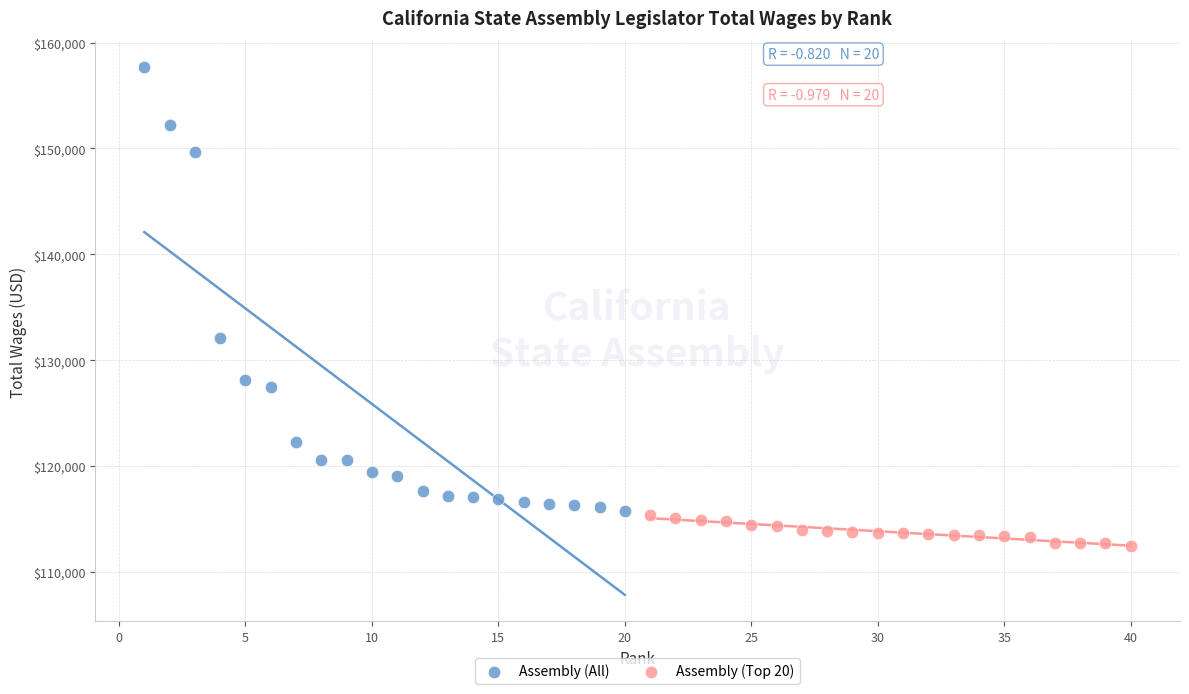

Which series contains the lowest Y value?

Assembly (Top 20)